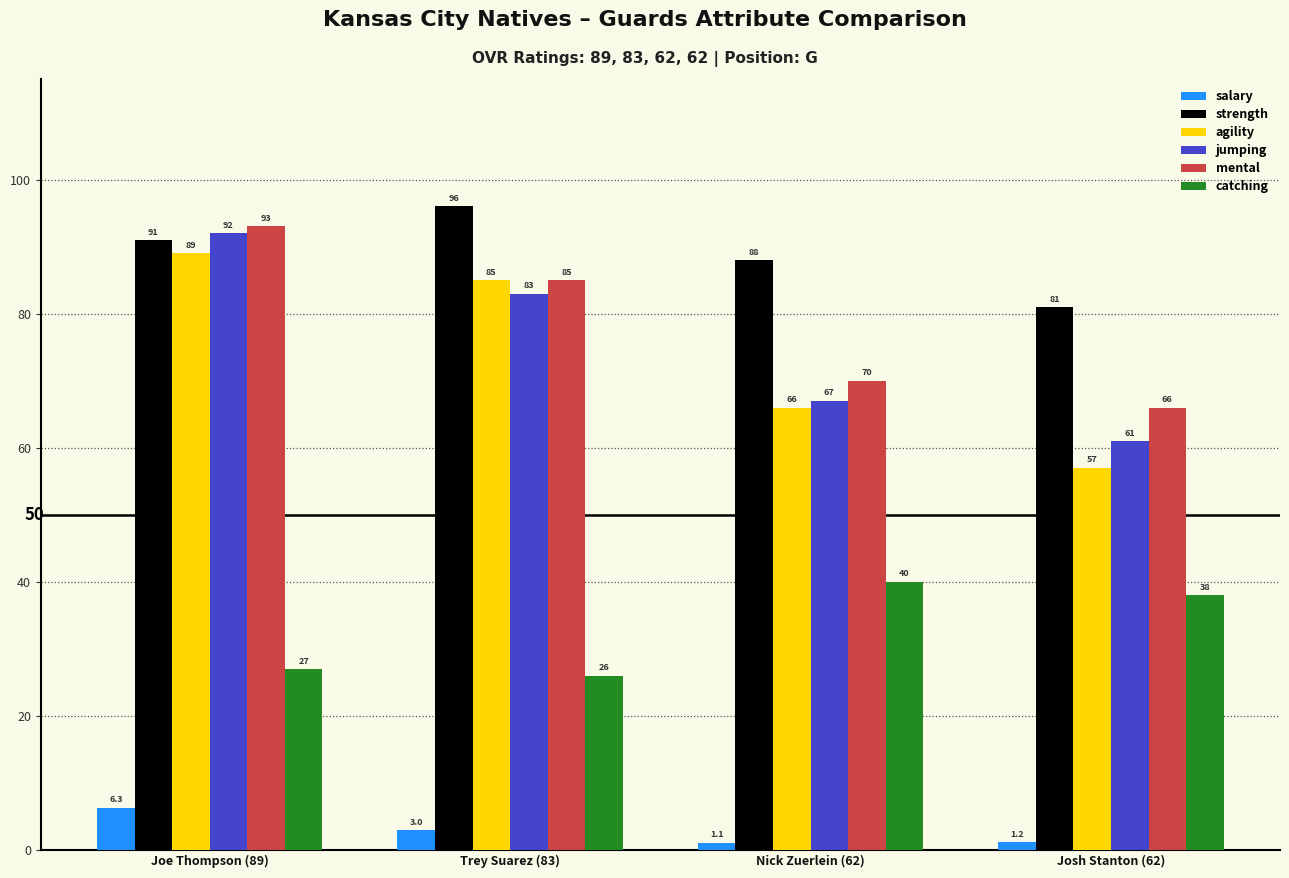

At which category is the sum across all series the highest?

Joe Thompson (89)